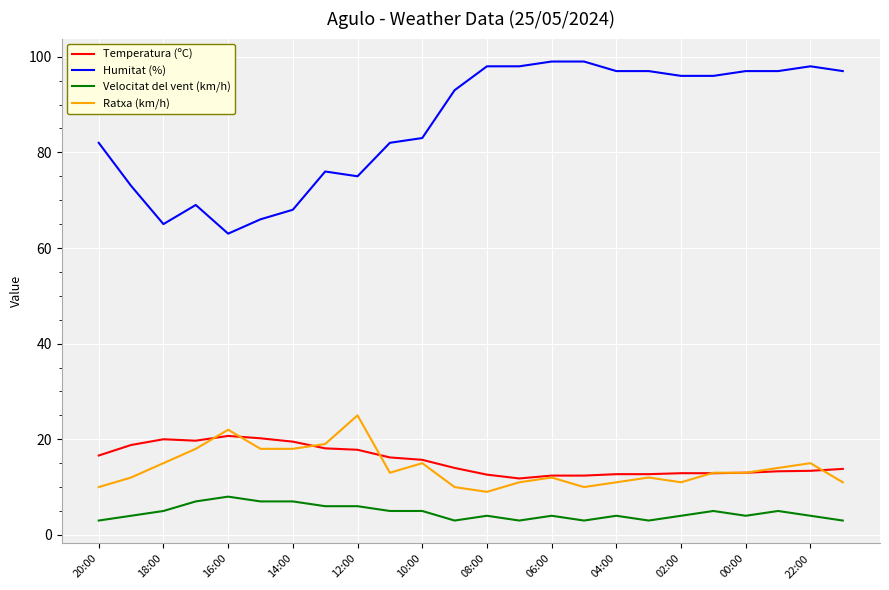

What are all the series names shown in the legend?

Temperatura (ºC), Humitat (%), Velocitat del vent (km/h), Ratxa (km/h)